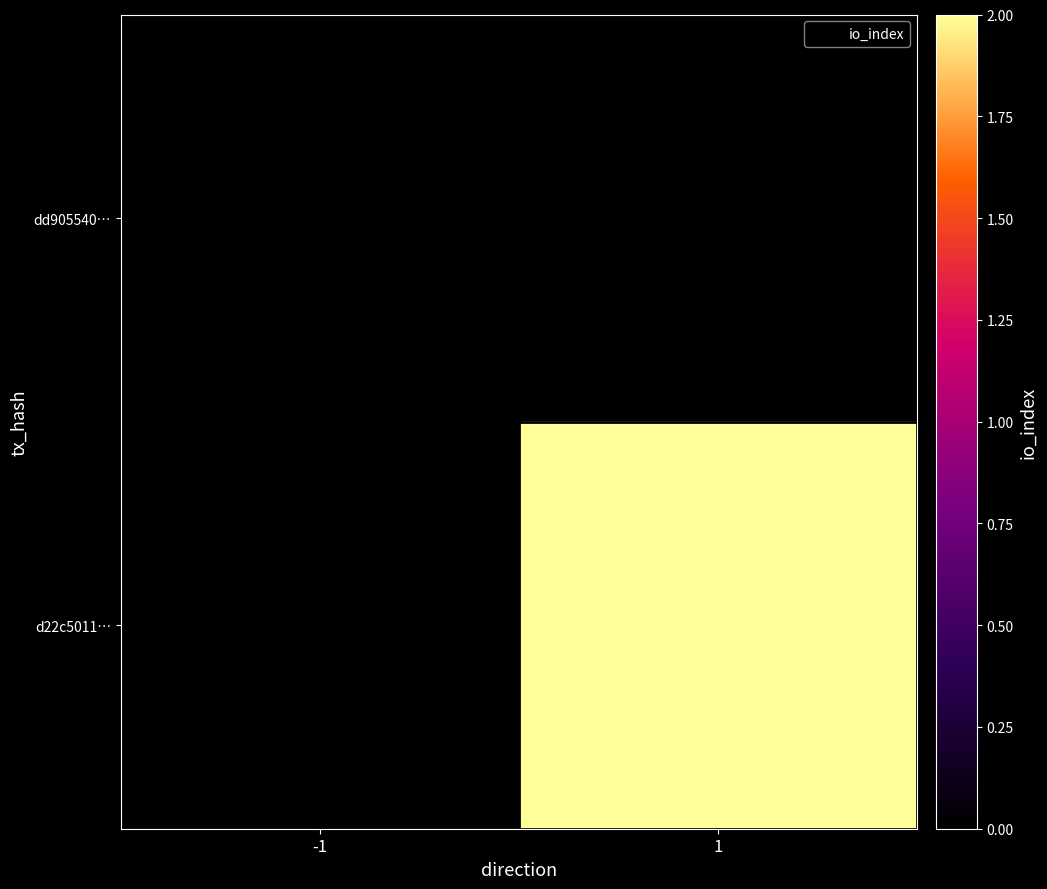

Between -1 and 1, which series saw the biggest shift?

d22c5011…